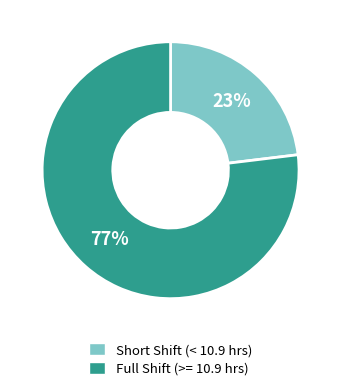

How many segments does this pie chart have?

2